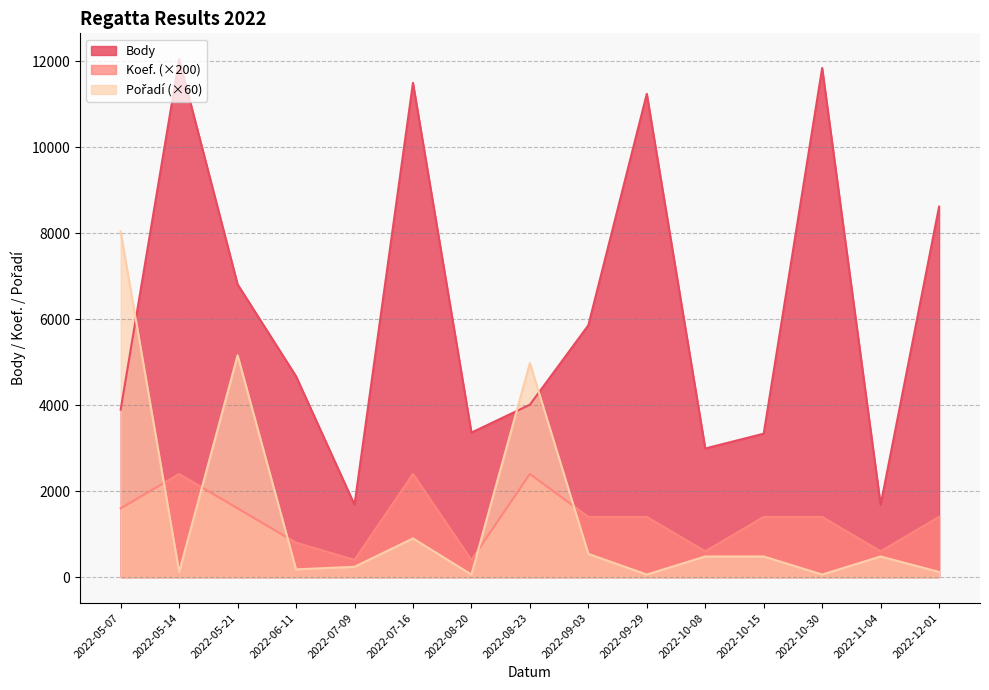

What is the lowest value of the Body series?

1679